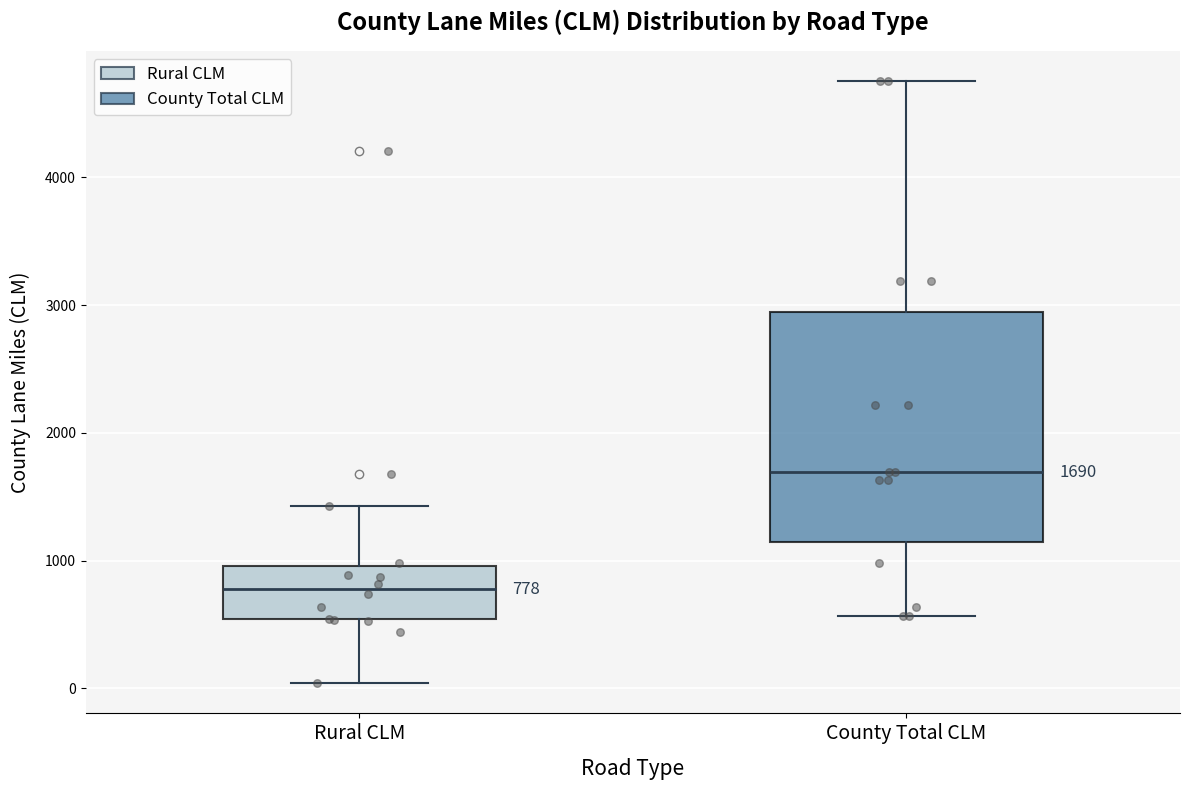

Which box has the highest median line?

County Total CLM